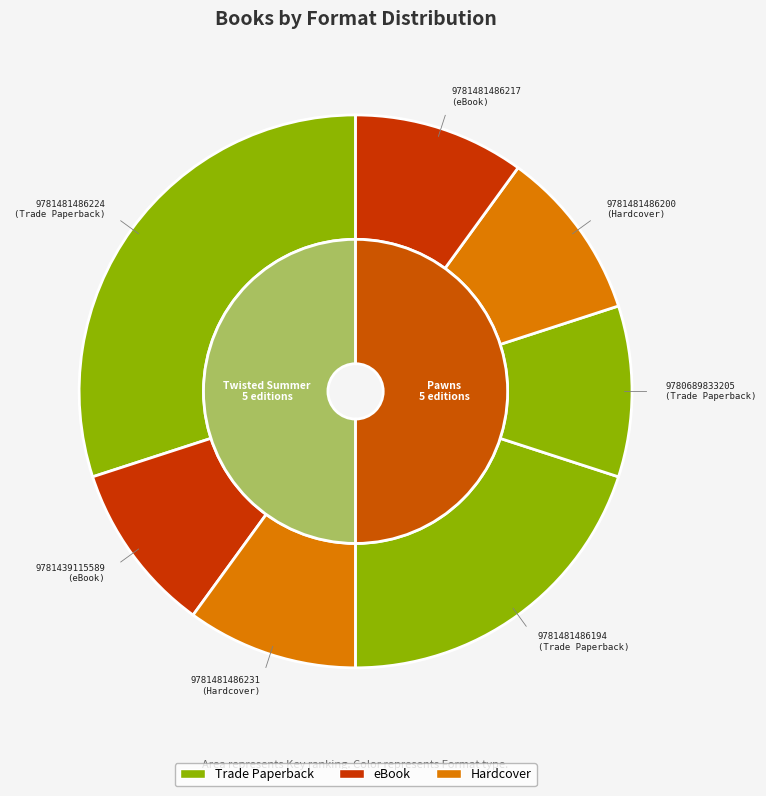

Rank the categories by value from lowest to highest.

9781439115589, 9781481486231, 9780689833205, 9781481486200, 9781481486217, 9781481486194, 9781481486224